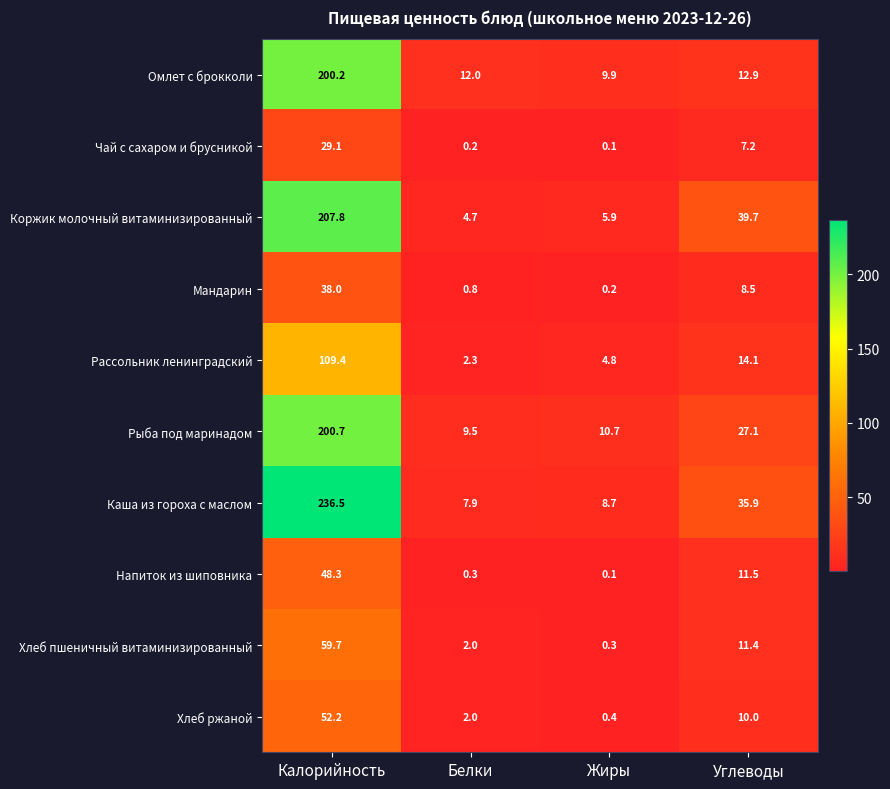

The value of Омлет с брокколи at Жиры is 9.9. True or false?

True